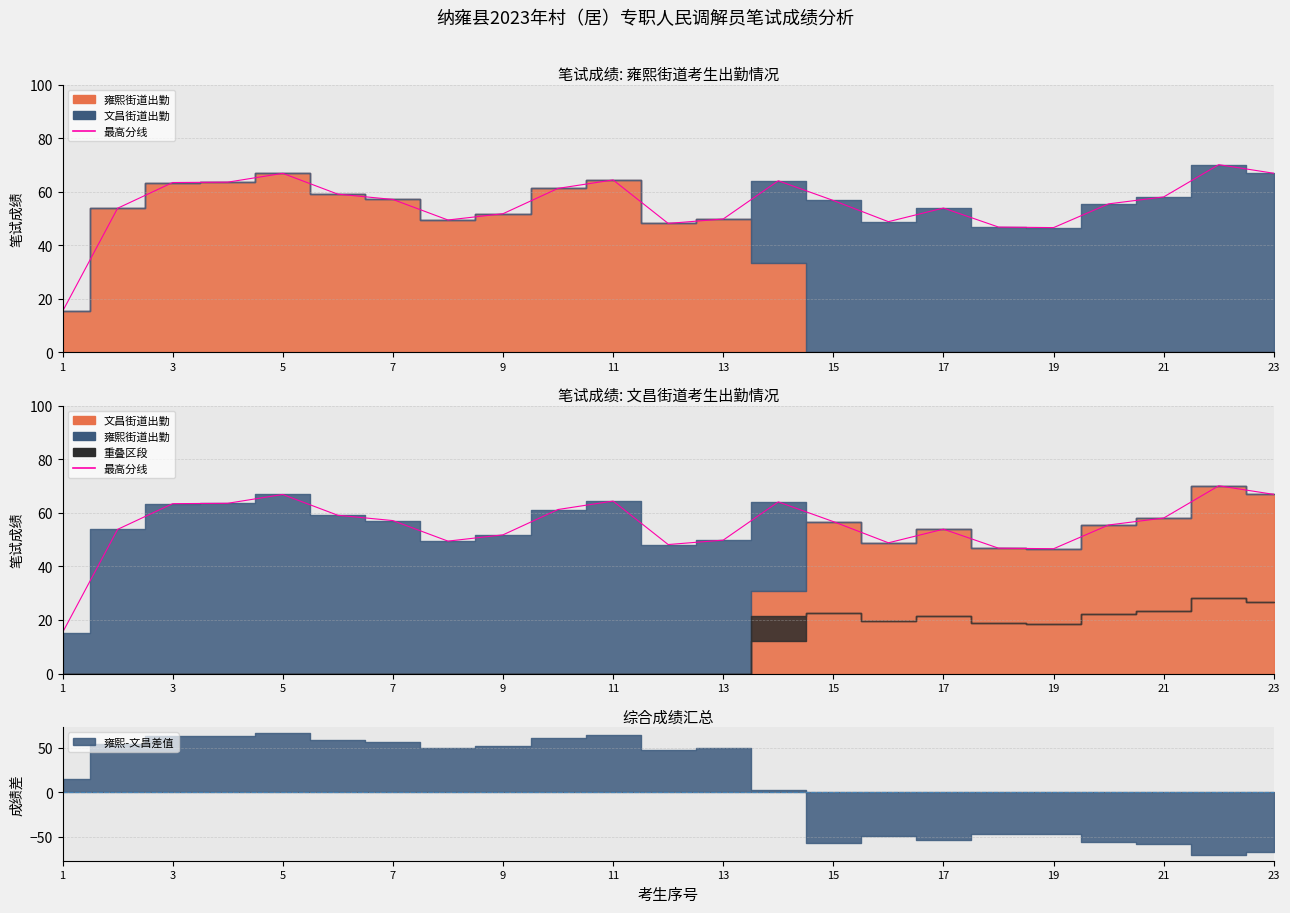

What is the difference between the second highest and minimum values?

51.6